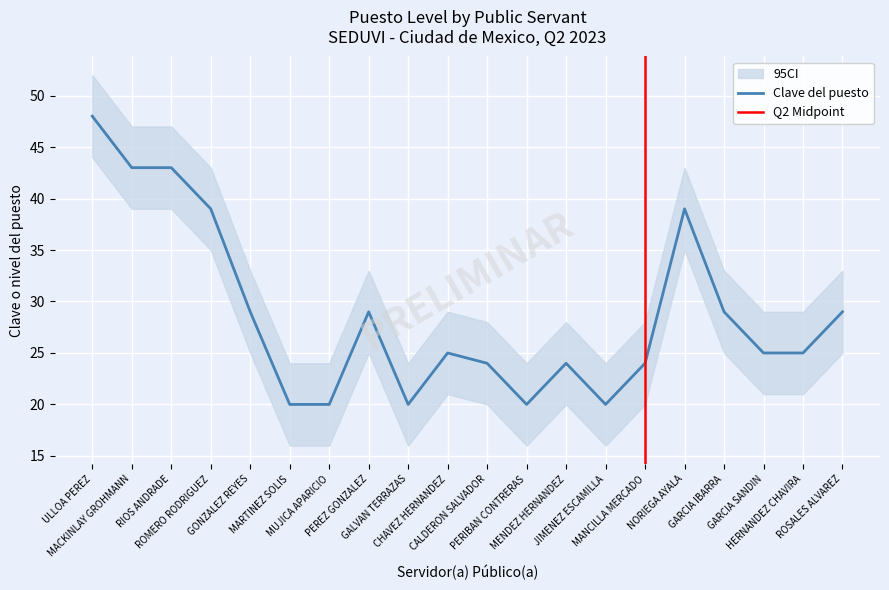

Reading right to left, list all the values displayed in this chart.

Clave del puesto: ROSALES ALVAREZ=29	HERNANDEZ CHAVIRA=25	GARCIA SANDIN=25	GARCIA IBARRA=29	NORIEGA AYALA=39	MANCILLA MERCADO=24	JIMENEZ ESCAMILLA=20	MENDEZ HERNANDEZ=24	PERIBAN CONTRERAS=20	CALDERON SALVADOR=24	CHAVEZ HERNANDEZ=25	GALVAN TERRAZAS=20	PEREZ GONZALEZ=29	MUJICA APARICIO=20	MARTINEZ SOLIS=20	GONZALEZ REYES=29	ROMERO RODRIGUEZ=39	RIOS ANDRADE=43	MACKINLAY GROHMANN=43	ULLOA PEREZ=48
lower: ROSALES ALVAREZ=25	HERNANDEZ CHAVIRA=21	GARCIA SANDIN=21	GARCIA IBARRA=25	NORIEGA AYALA=35	MANCILLA MERCADO=20	JIMENEZ ESCAMILLA=16	MENDEZ HERNANDEZ=20	PERIBAN CONTRERAS=16	CALDERON SALVADOR=20	CHAVEZ HERNANDEZ=21	GALVAN TERRAZAS=16	PEREZ GONZALEZ=25	MUJICA APARICIO=16	MARTINEZ SOLIS=16	GONZALEZ REYES=25	ROMERO RODRIGUEZ=35	RIOS ANDRADE=39	MACKINLAY GROHMANN=39	ULLOA PEREZ=44
upper: ROSALES ALVAREZ=33	HERNANDEZ CHAVIRA=29	GARCIA SANDIN=29	GARCIA IBARRA=33	NORIEGA AYALA=43	MANCILLA MERCADO=28	JIMENEZ ESCAMILLA=24	MENDEZ HERNANDEZ=28	PERIBAN CONTRERAS=24	CALDERON SALVADOR=28	CHAVEZ HERNANDEZ=29	GALVAN TERRAZAS=24	PEREZ GONZALEZ=33	MUJICA APARICIO=24	MARTINEZ SOLIS=24	GONZALEZ REYES=33	ROMERO RODRIGUEZ=43	RIOS ANDRADE=47	MACKINLAY GROHMANN=47	ULLOA PEREZ=52